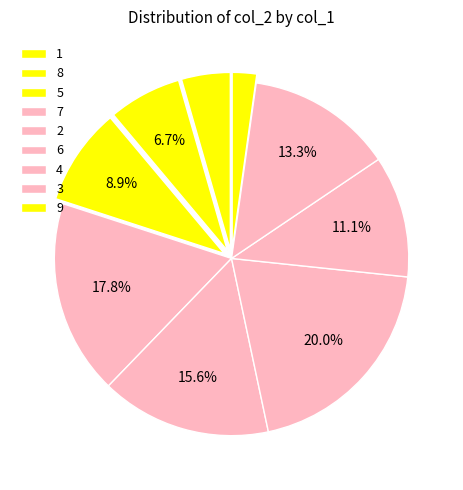

How many segments does this pie chart have?

9